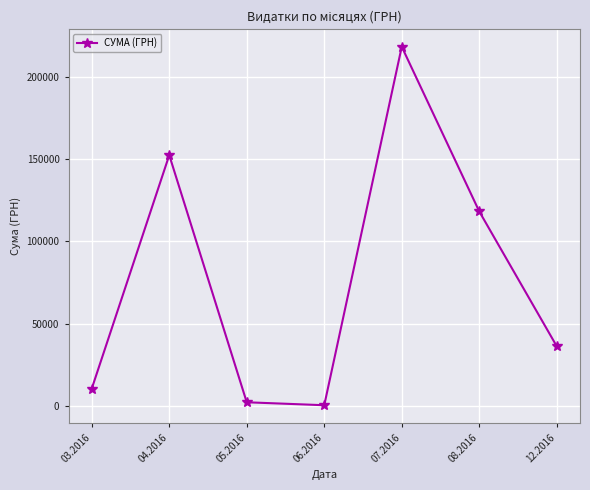

What is the label of the 3rd point from the right?

07.2016